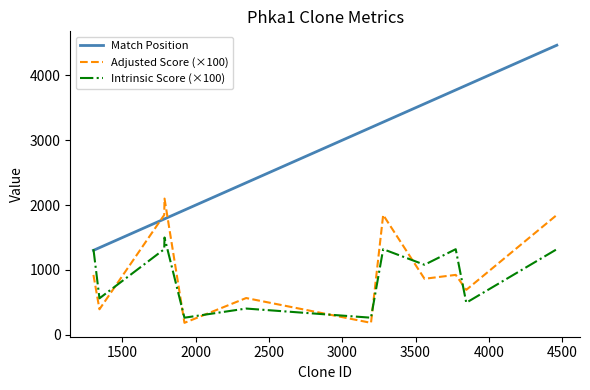

What is the smallest value displayed?

184.8